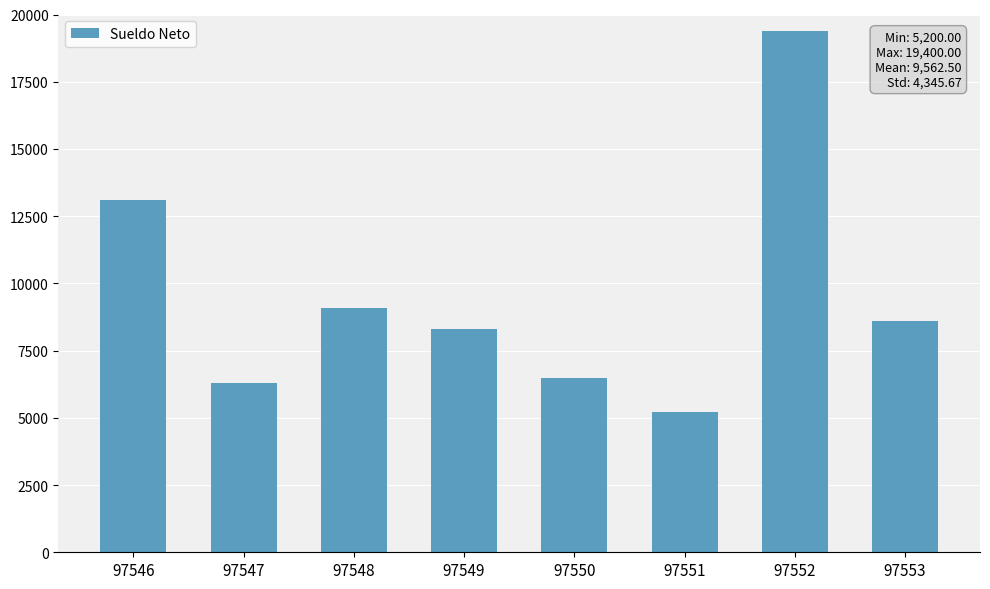

What is the difference between the maximum and second lowest values?

13100